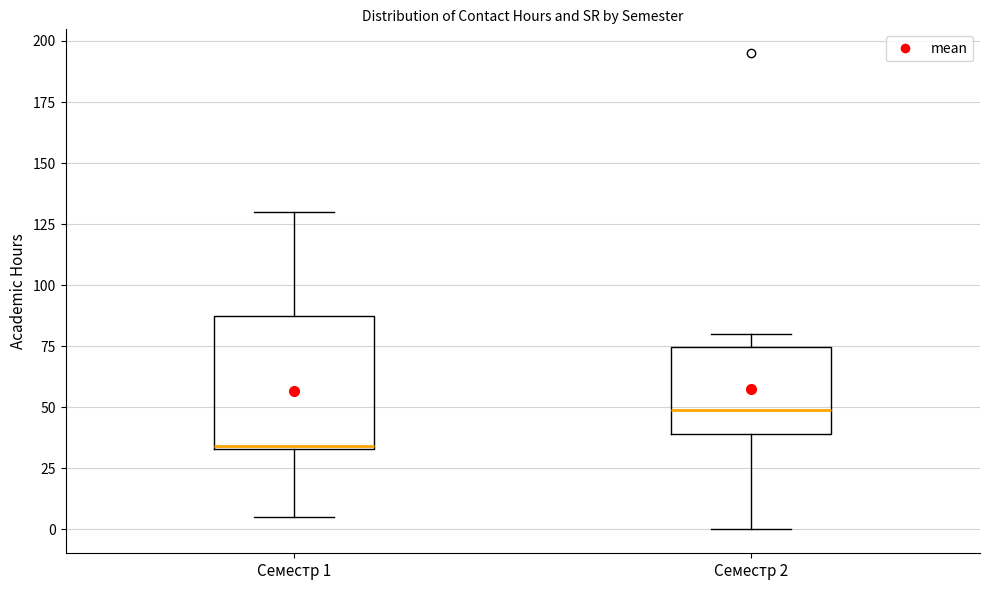

Which box has the highest median line?

Семестр 2